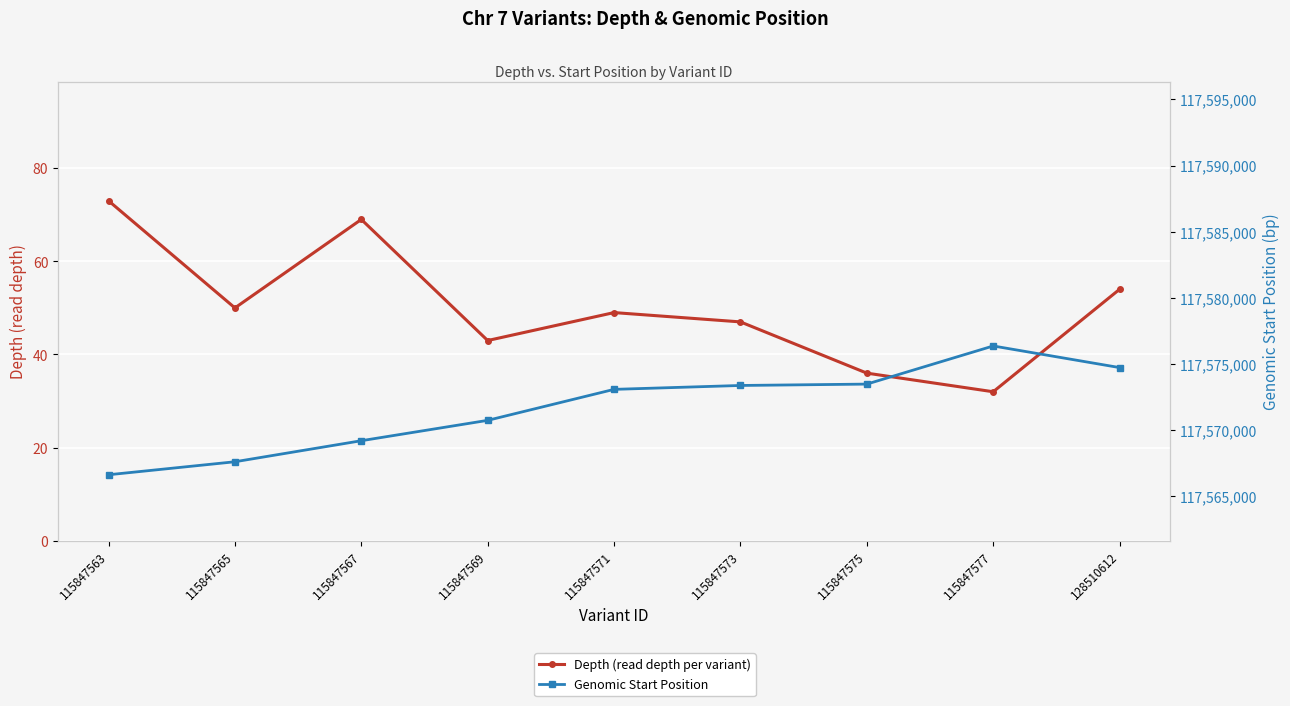

At which label does Genomic Start Position reach its minimum?

115847563